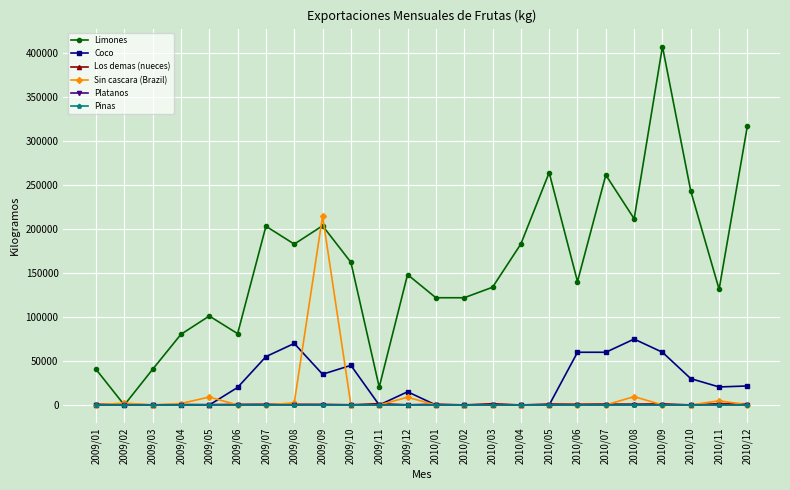

What is the greatest value displayed?

407657.0